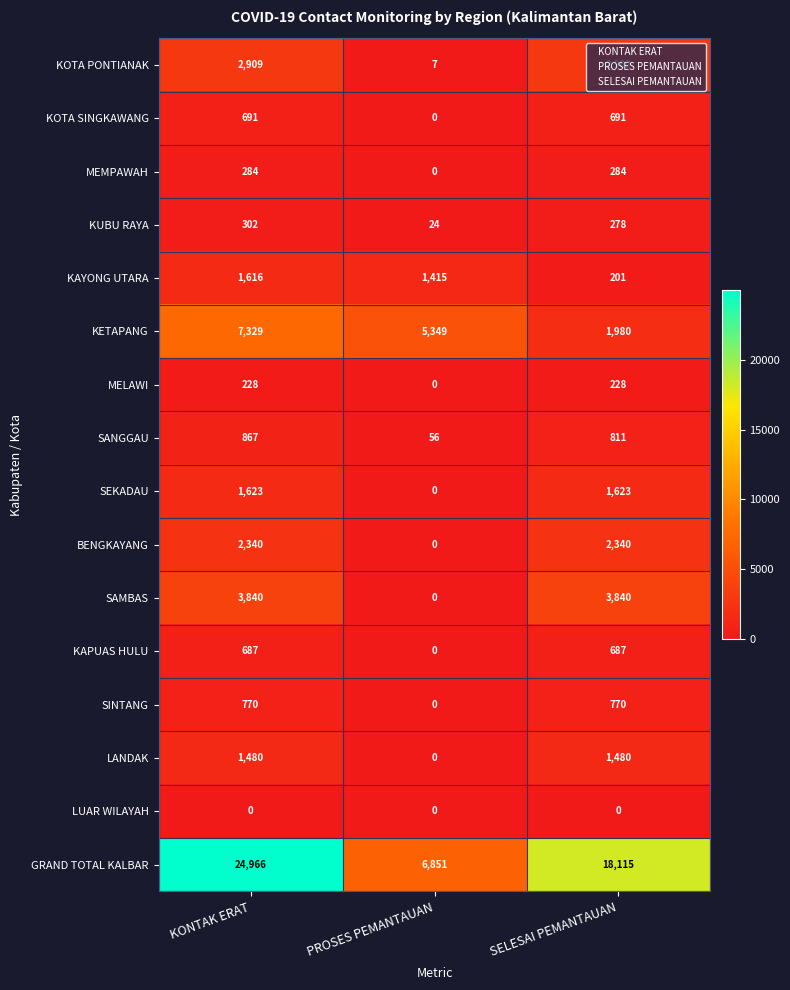

Where is KOTA SINGKAWANG nearest to the value 345?

PROSES PEMANTAUAN